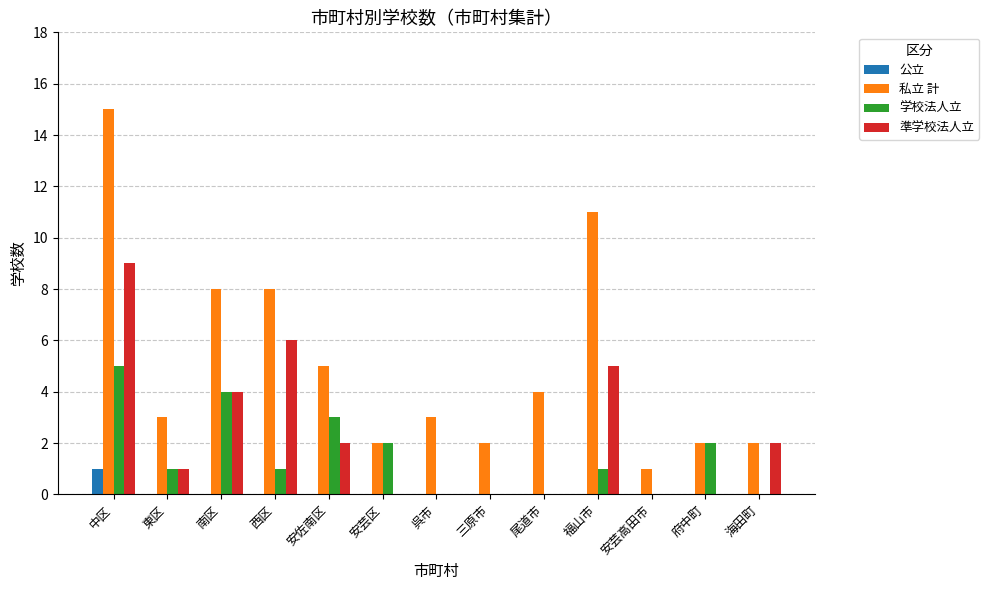

What is the sum of all 学校法人立 values?

19